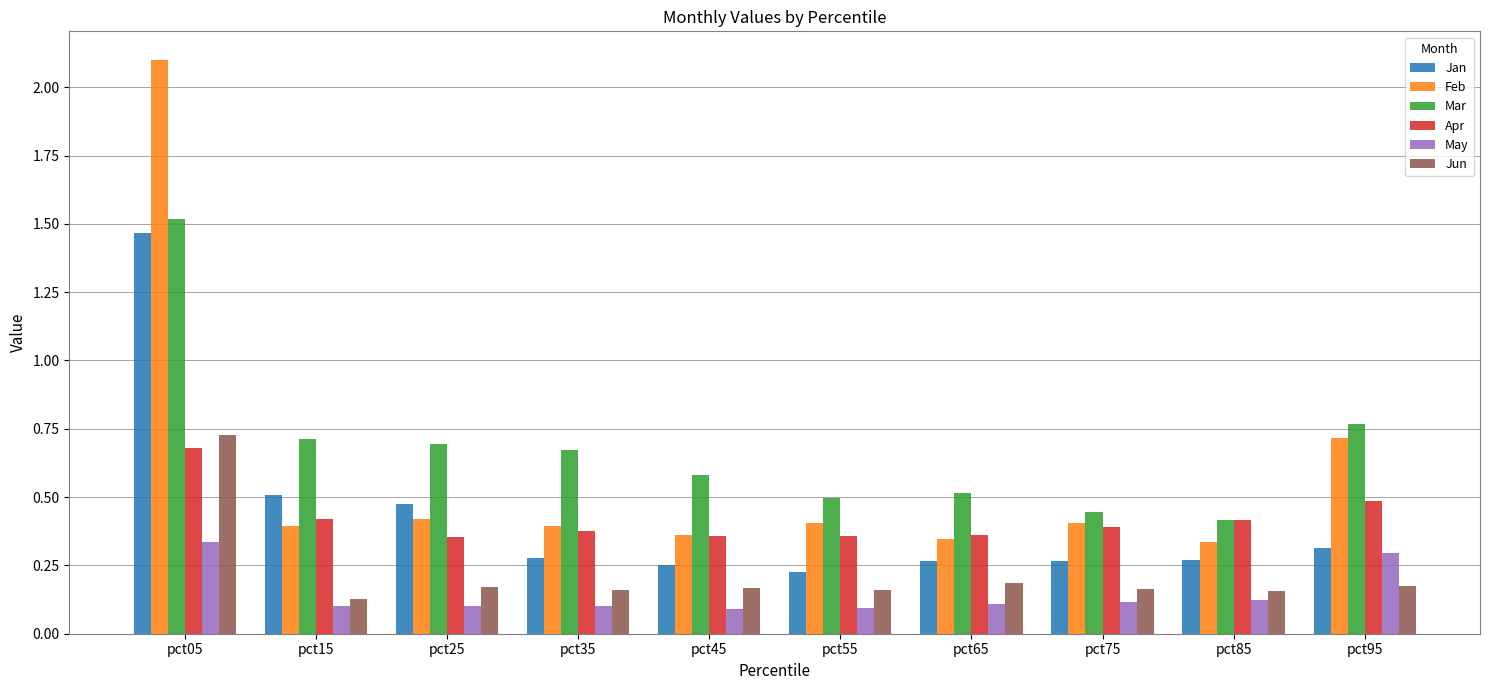

What is the difference between the maximum and second lowest values in the Jun series?

0.6